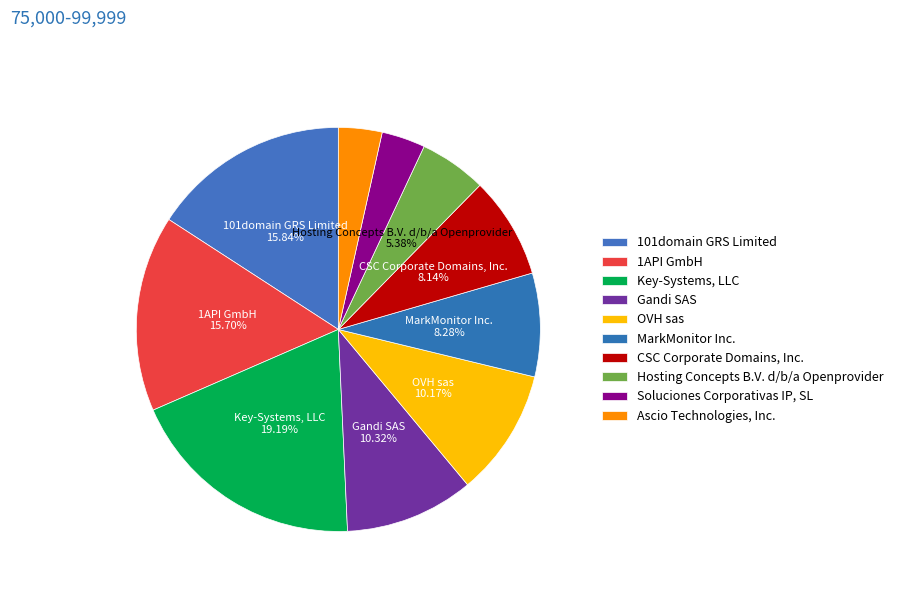

How many slices are in this pie chart?

10